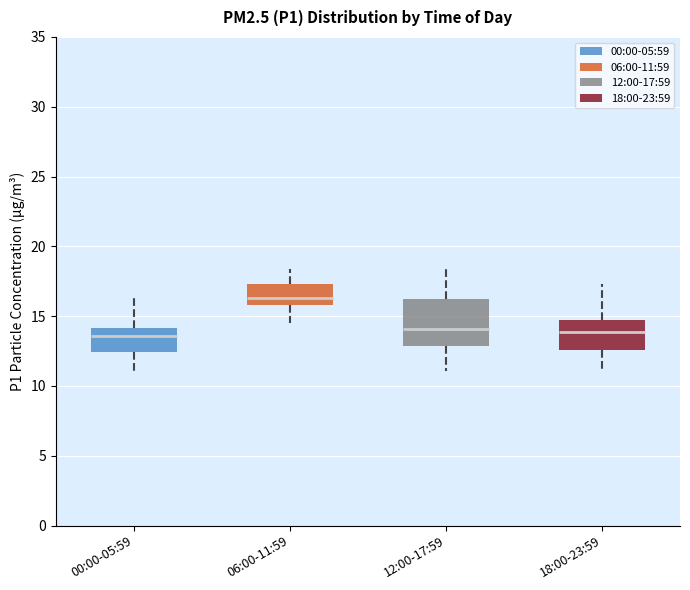

Reading left to right, read every box against the y-axis: the position of its median line, the range the box covers, and the ends of its whiskers. The values are not printed on the chart, so give them approximately, as read against the axis.

00:00-05:59: median 13.5, box 12.5 to 14.0, whiskers 11.0 to 16.5
06:00-11:59: median 16.5, box 16.0 to 17.5, whiskers 14.5 to 18.5
12:00-17:59: median 14.0, box 13.0 to 16.0, whiskers 11.0 to 18.5
18:00-23:59: median 14.0, box 12.5 to 15.0, whiskers 11.0 to 17.5